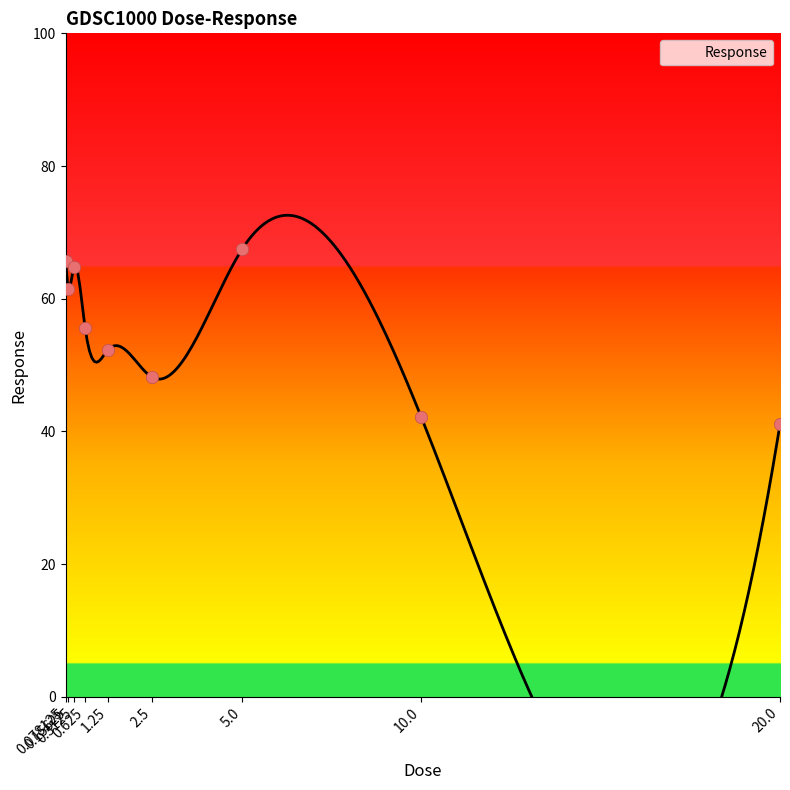

What is the change in value from 0.3125 to 5.0?

+2.7